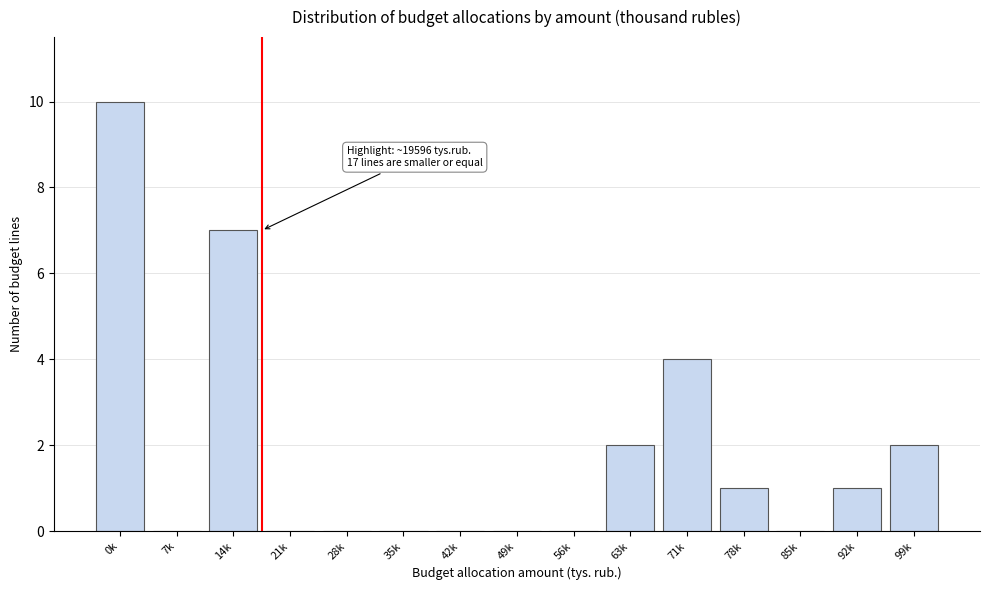

Reading left to right, transcribe all the data shown in this chart.

0k=10	7k=0	14k=7	21k=0	28k=0	35k=0	42k=0	49k=0	56k=0	63k=2	71k=4	78k=1	85k=0	92k=1	99k=2